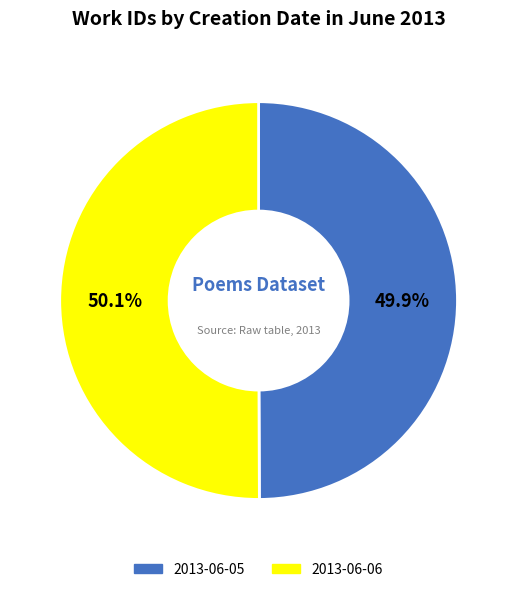

What is the ratio of the value at 2013-06-05 to the value at 2013-06-06?

1.0